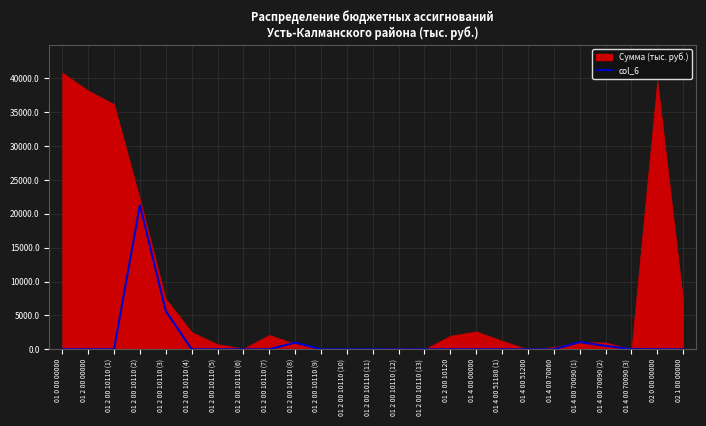

How many points are higher than both their immediate neighbors (excluding endpoints)?

3